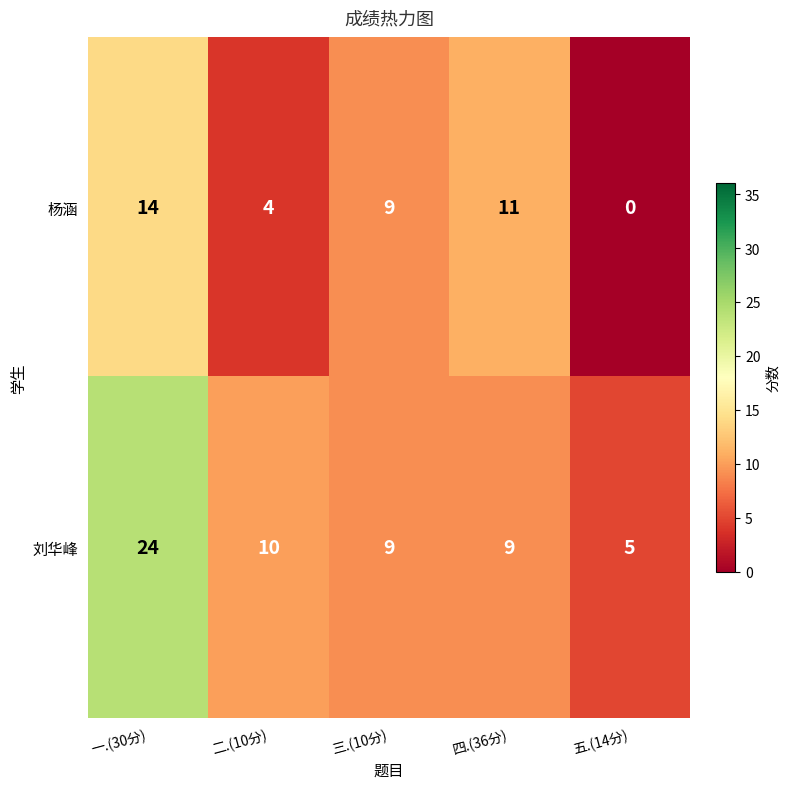

What is the sum of the 刘华峰 values at 一.(30分) and 二.(10分)?

34